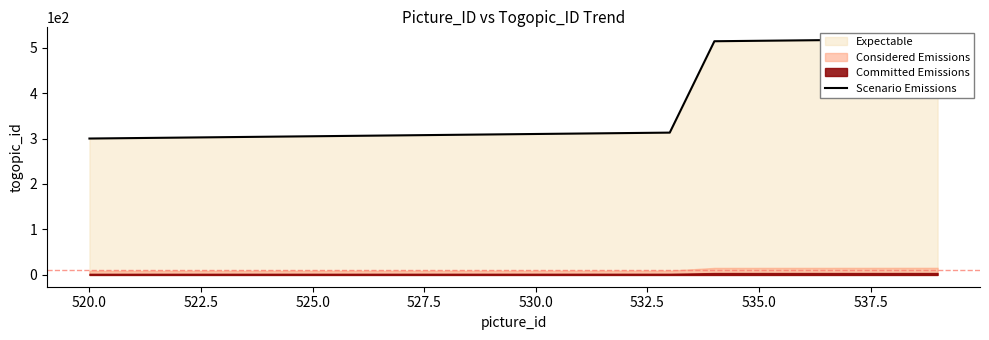

Reading left to right, transcribe all the data shown in this chart.

300	301	302	303	304	305	306	307	308	309	310	311	312	313	514	515	516	517	518	519